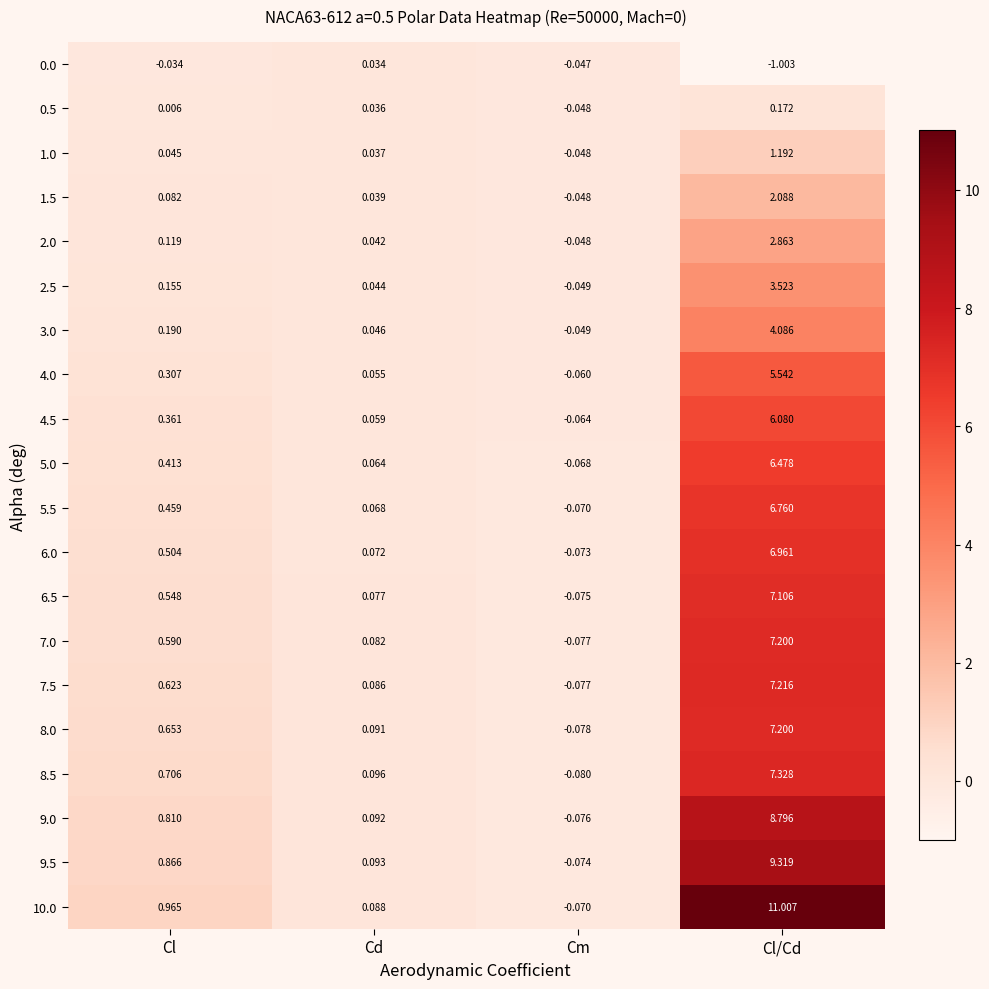

List the labels in order of 3.0 value, largest first.

Cl/Cd, Cl, Cd, Cm